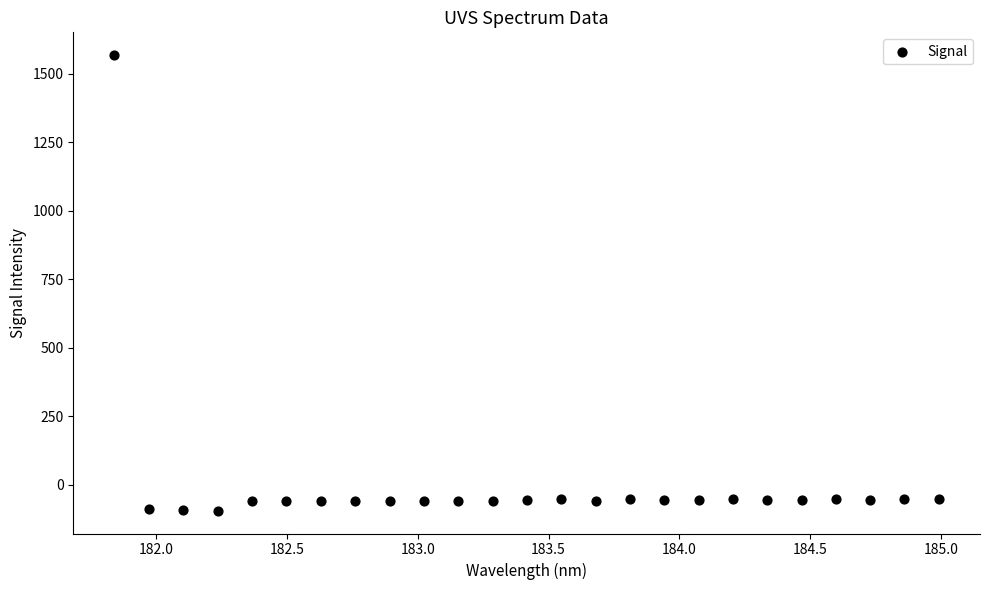

What is the range of Y values (max minus min)?

1664.4